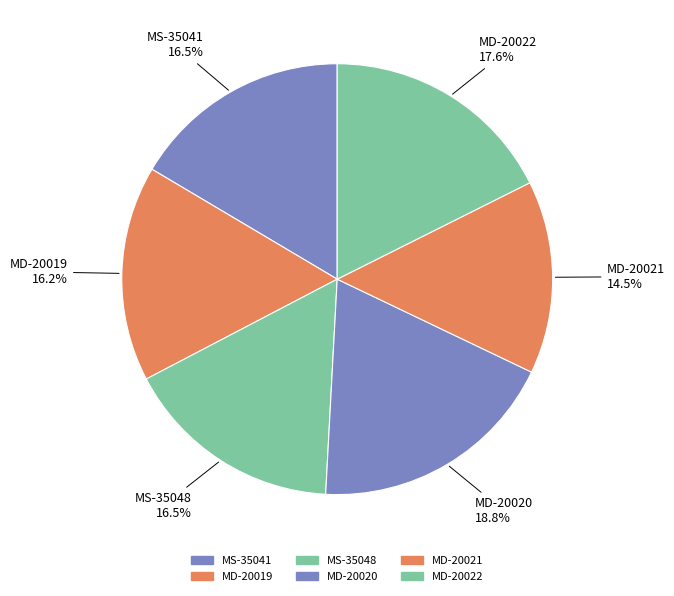

Does any single category account for the majority?

No